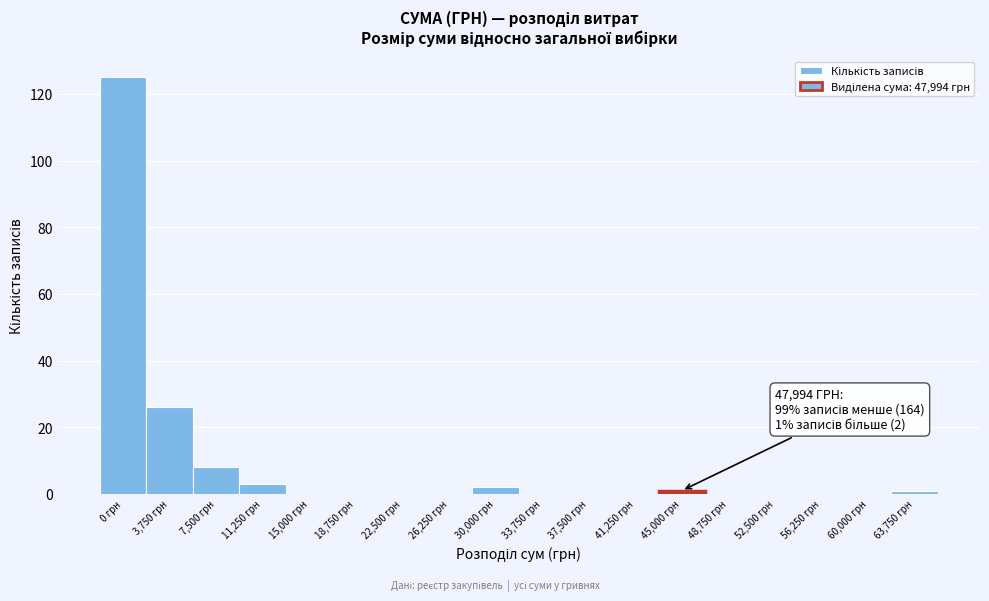

Reading left to right, extract all data points from this chart.

0 грн=125	3,750 грн=26	7,500 грн=8	11,250 грн=3	15,000 грн=0	18,750 грн=0	22,500 грн=0	26,250 грн=0	30,000 грн=2	33,750 грн=0	37,500 грн=0	41,250 грн=0	45,000 грн=1	48,750 грн=0	52,500 грн=0	56,250 грн=0	60,000 грн=0	63,750 грн=1